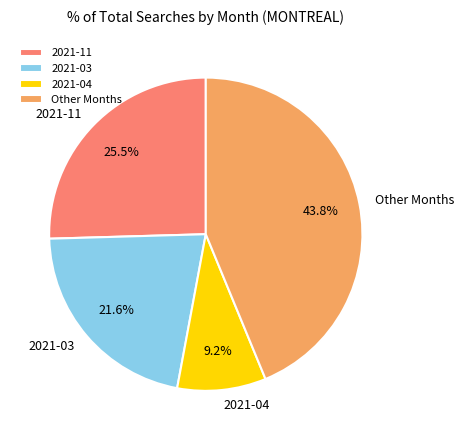

Is there a majority slice in this chart?

No